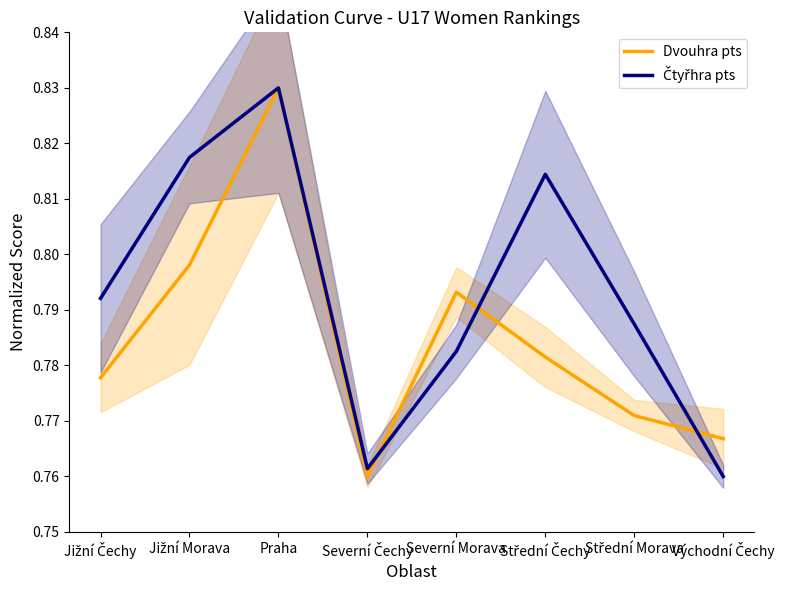

True or false: Dvouhra pts has a value of 0.4 at Střední Morava.

False